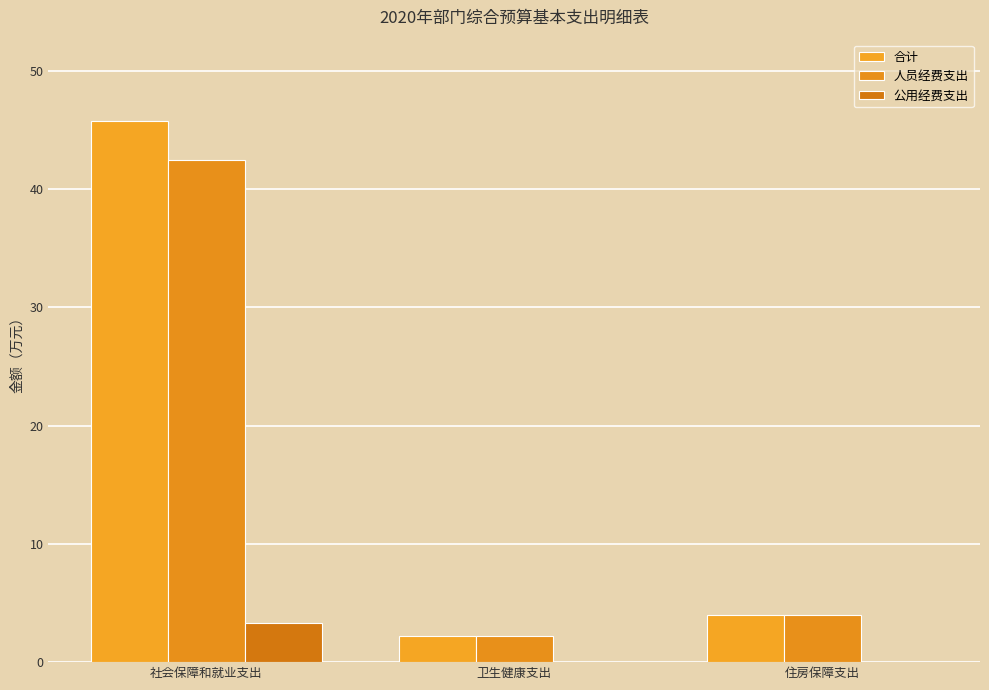

Reading left to right, what are all the values shown in this chart?

合计: 社会保障和就业支出=45.8	卫生健康支出=2.2	住房保障支出=4.0
人员经费支出: 社会保障和就业支出=42.4	卫生健康支出=2.2	住房保障支出=4.0
公用经费支出: 社会保障和就业支出=3.3	卫生健康支出=0.0	住房保障支出=0.0